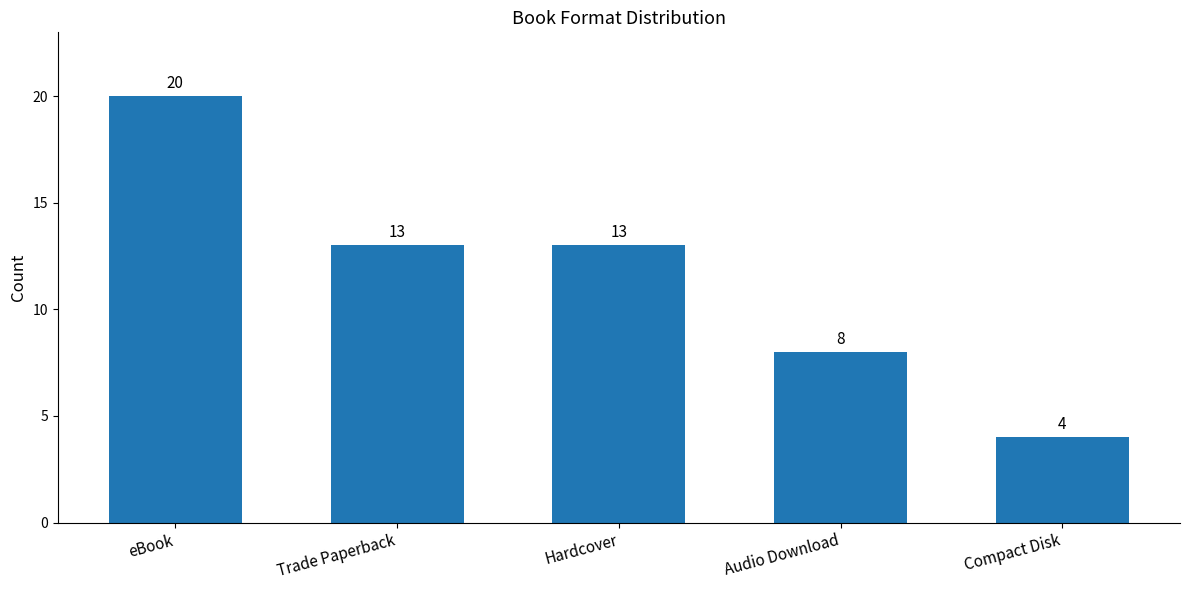

Count the number of categories in the chart.

5